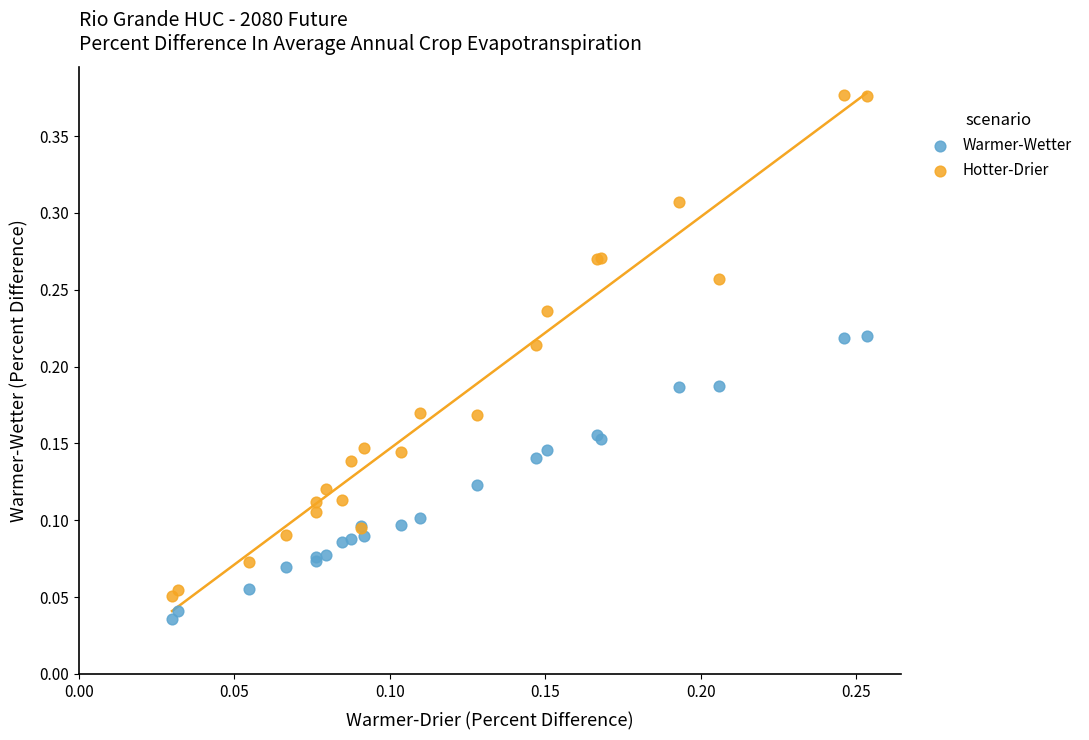

What are all the series names shown in the legend?

Warmer-Wetter, Hotter-Drier